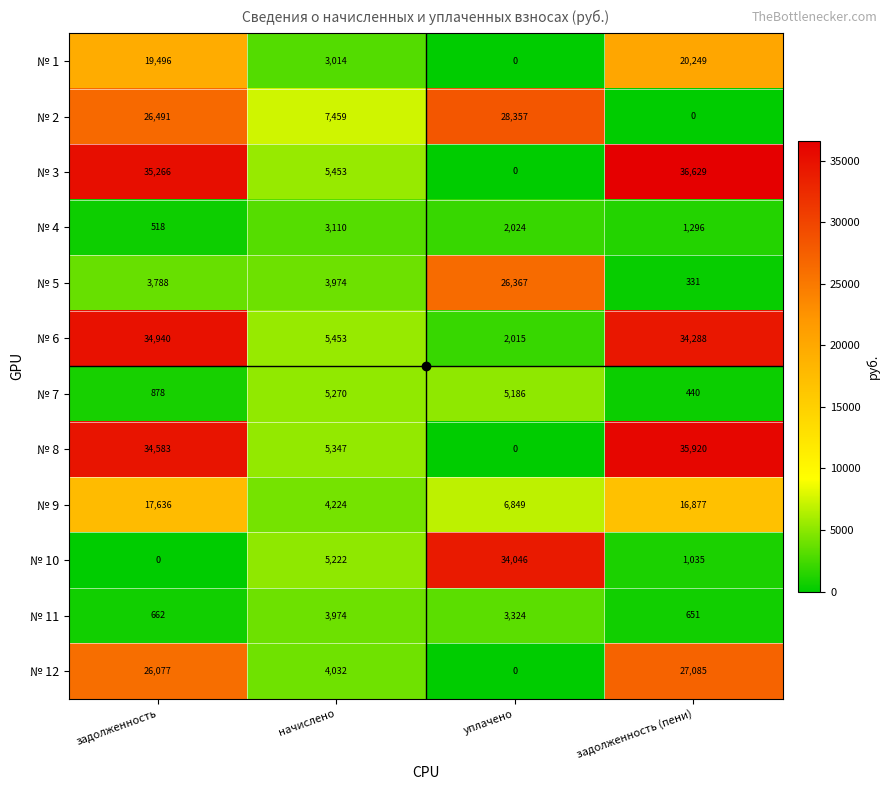

What is the difference between the highest and lowest values at начислено?

4445